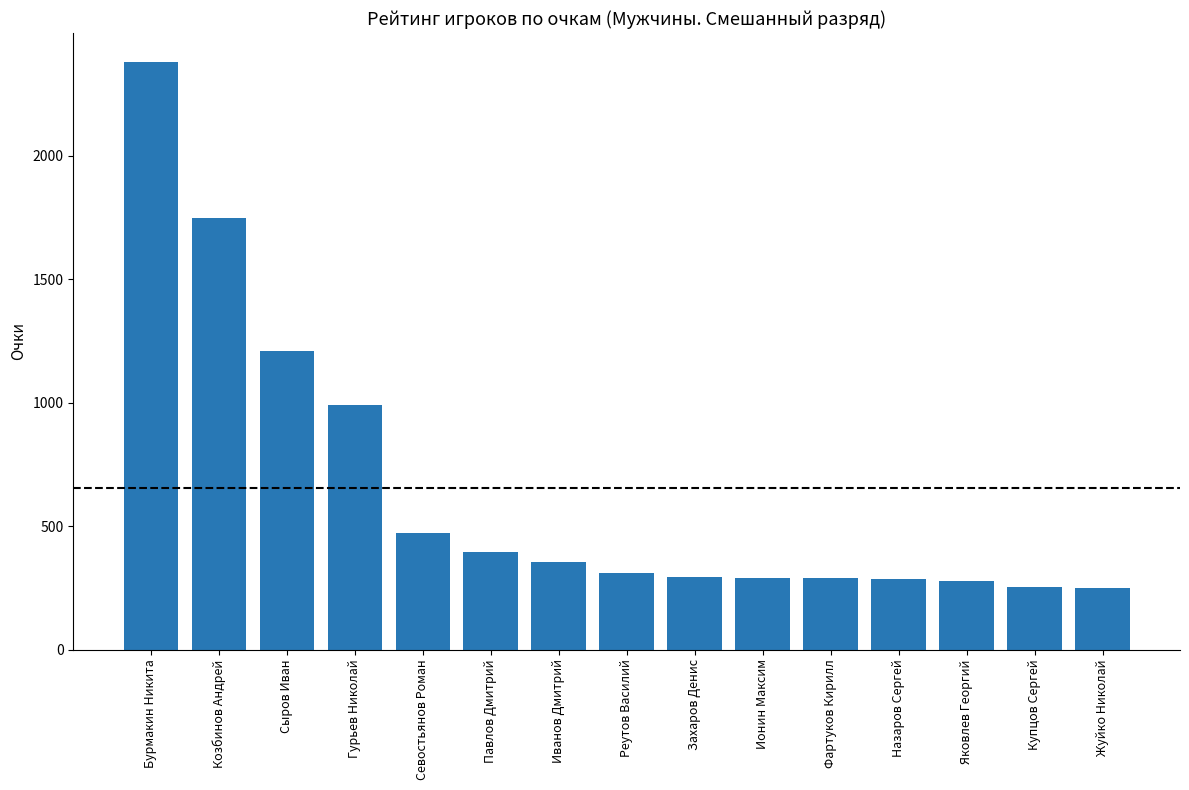

What is the maximum value shown in the chart?

2377